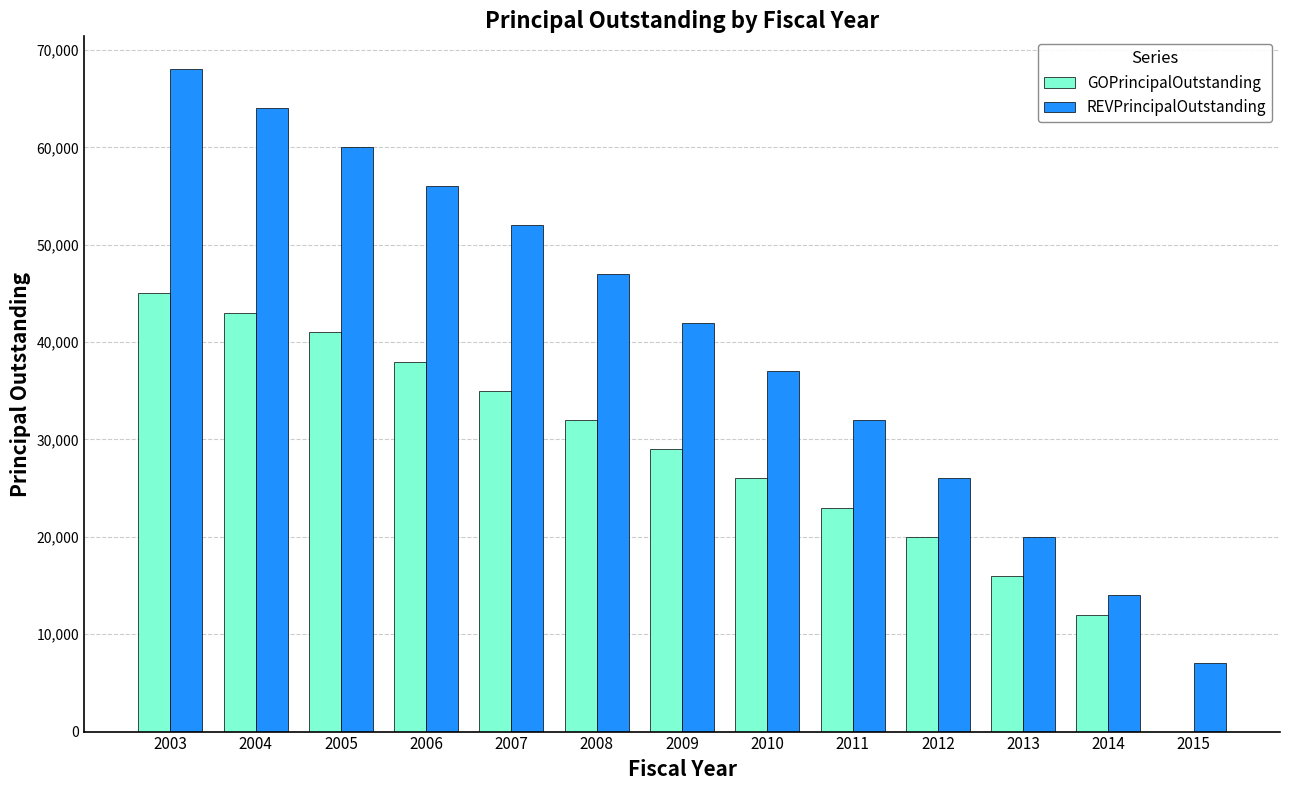

What is the sum of the GOPrincipalOutstanding values at 2006 and 2008?

70000